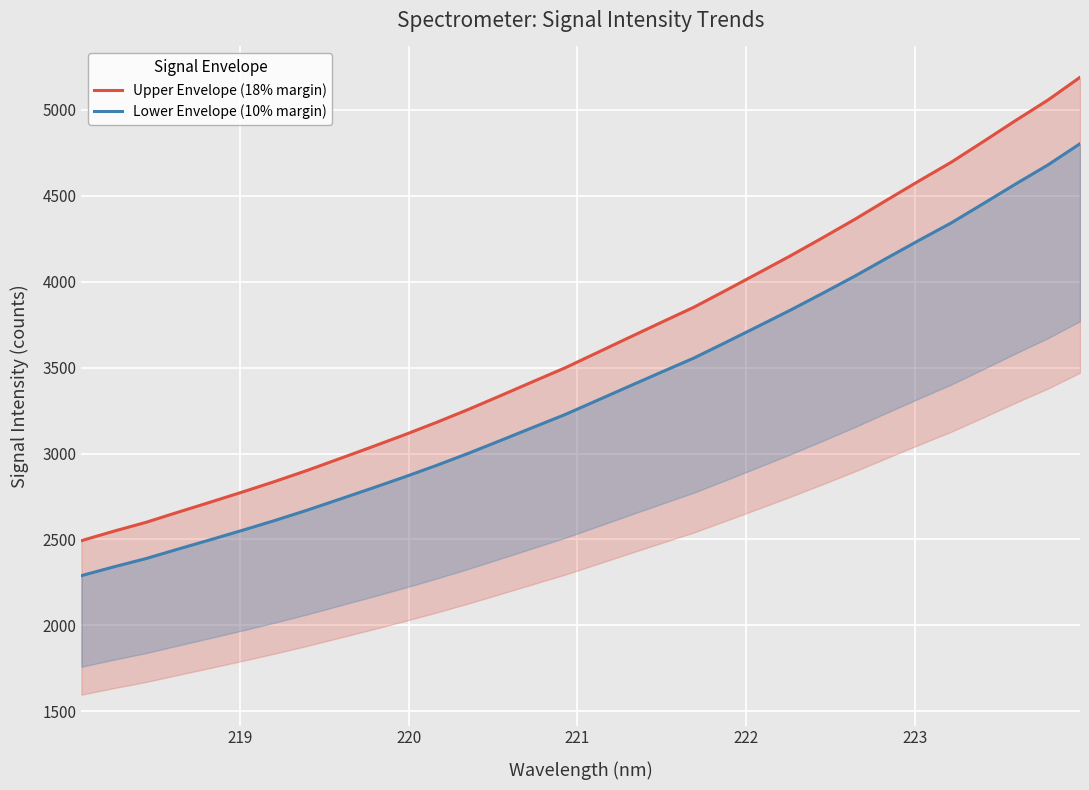

Is the value of Lower Envelope (10% margin) at 220 greater than the value of Upper Envelope (18% margin) at 21?

No